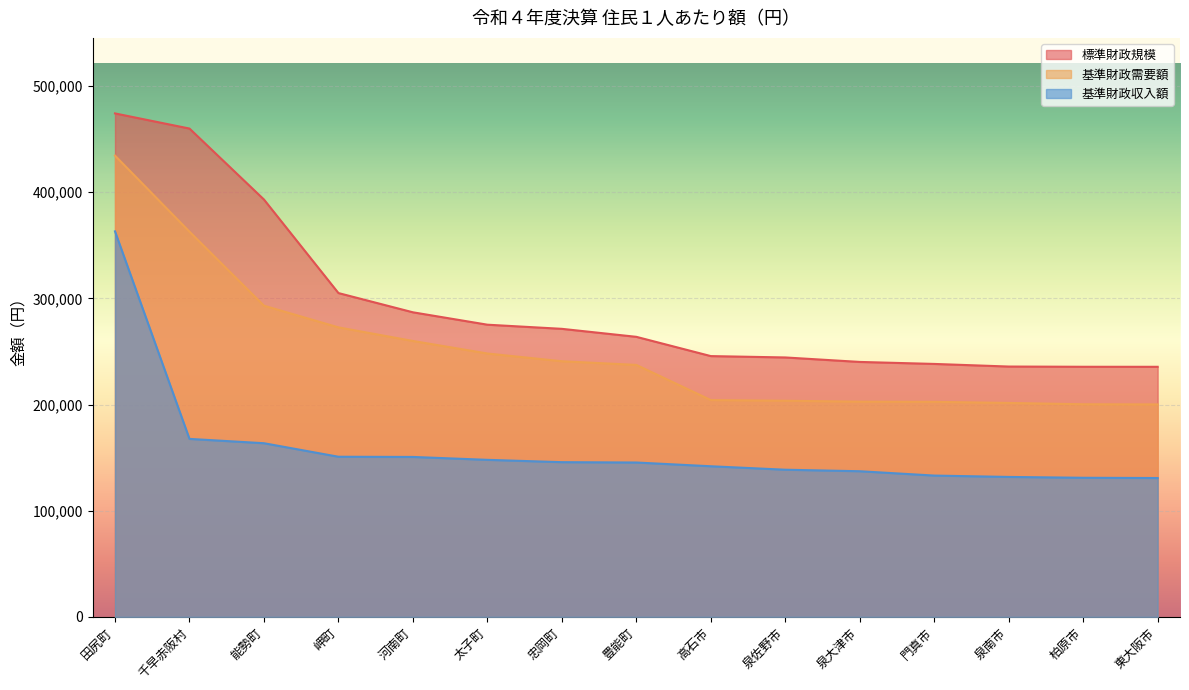

True or false: 基準財政収入額 has a value of 100338 at 河南町.

False